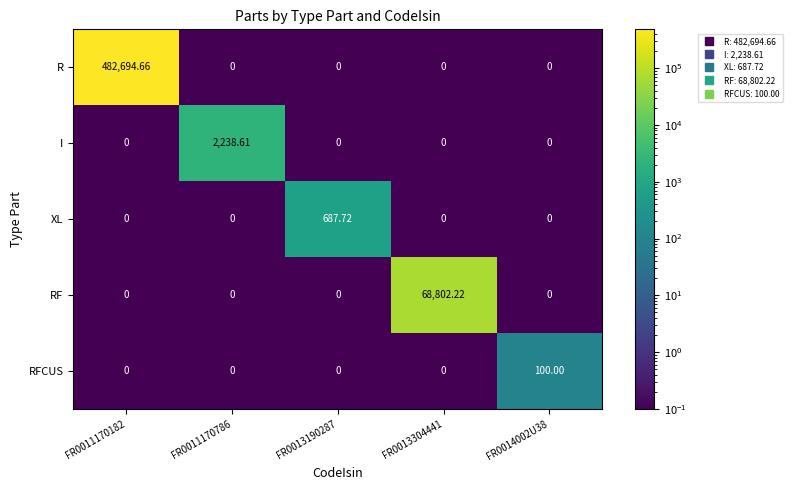

Which series has the largest total across all categories?

R